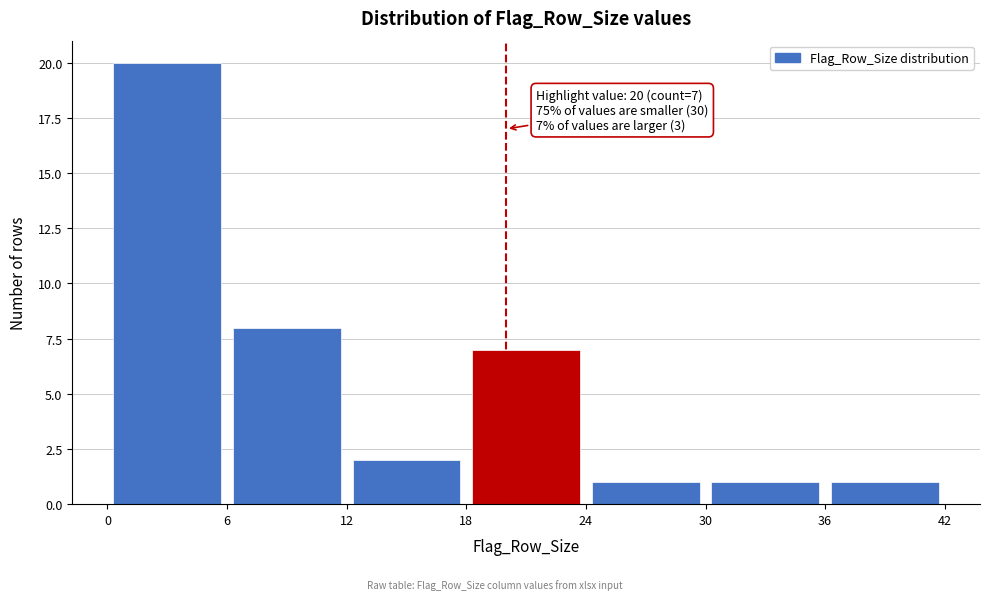

Over which range of the x-axis is the bar tallest?

0 to 6